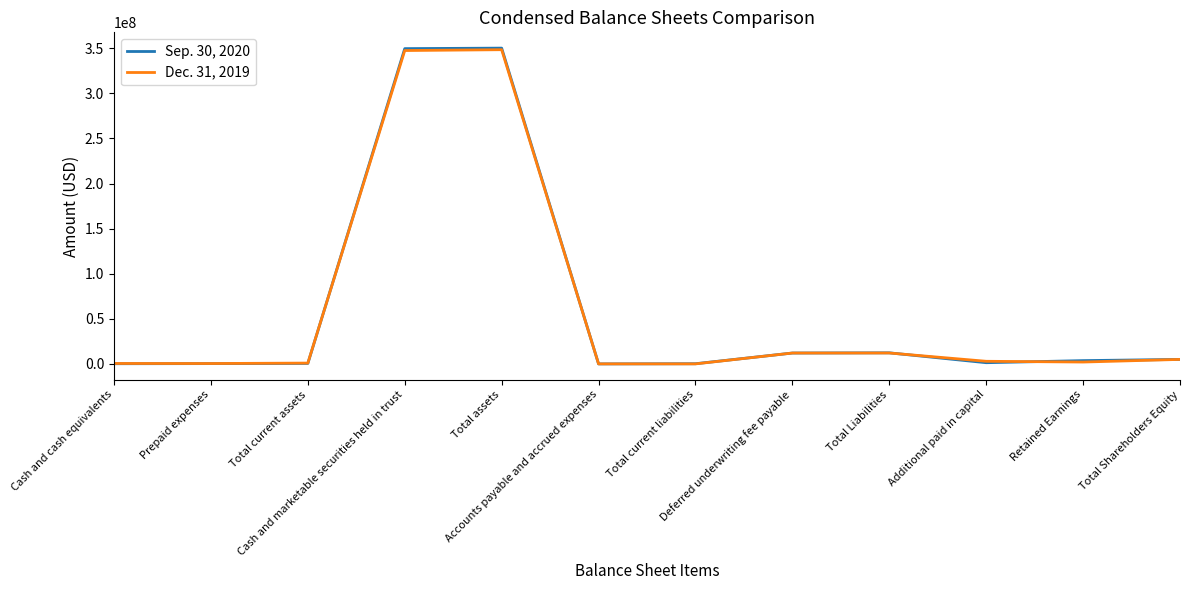

Count the number of categories in the chart.

12